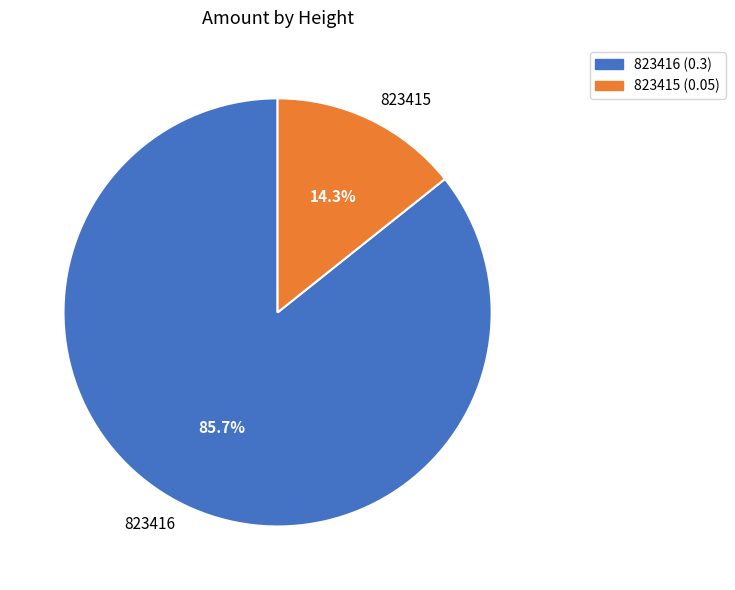

The 823415 slice represents 14% of the pie. True or false?

True